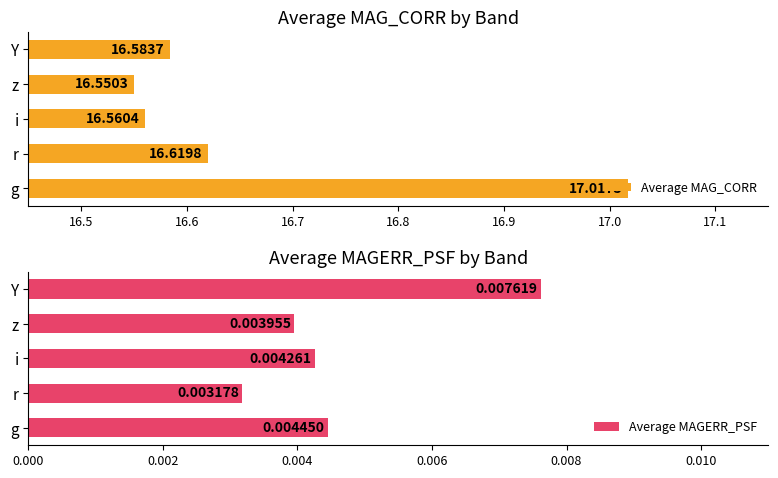

List the labels in order of Average MAG_CORR value, smallest first.

z, i, Y, r, g